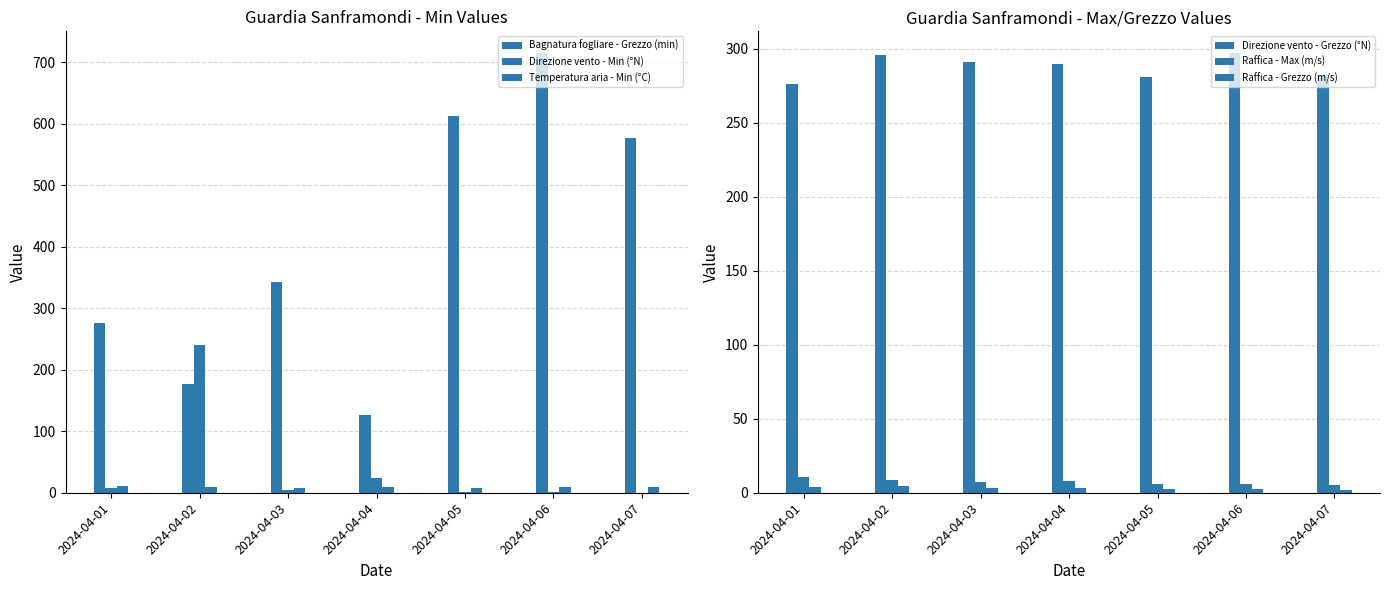

How many values in the Temperatura aria - Min (°C) series are below 9?

2